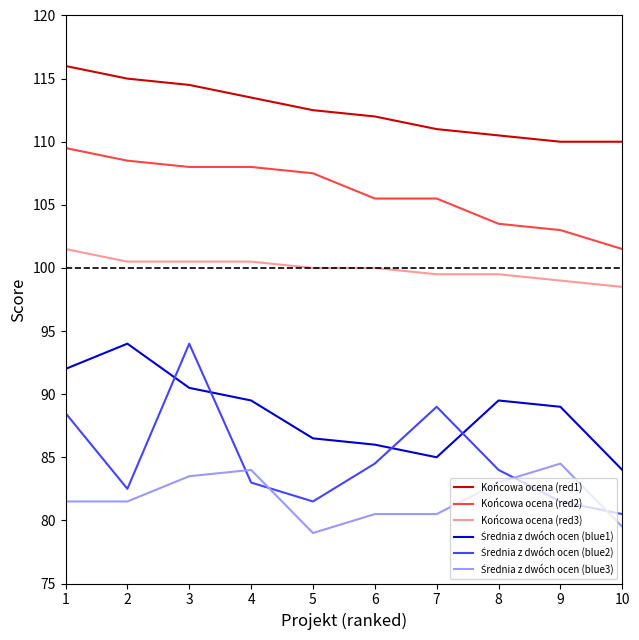

True or false: Końcowa ocena (red2) and Końcowa ocena (red1) cross at least once.

False